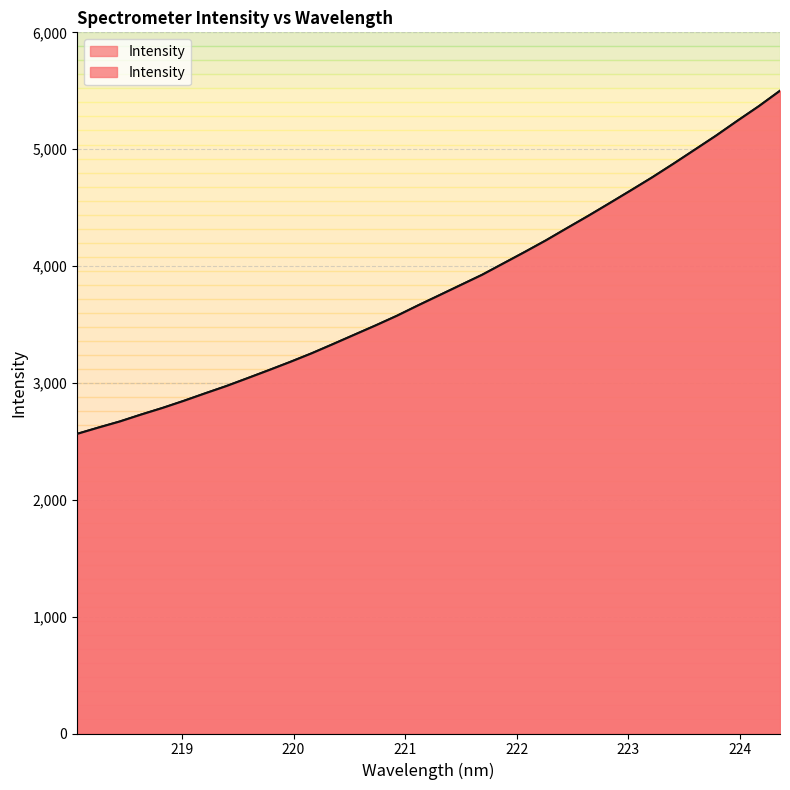

What value does the data have at 219.3979?

2973.1